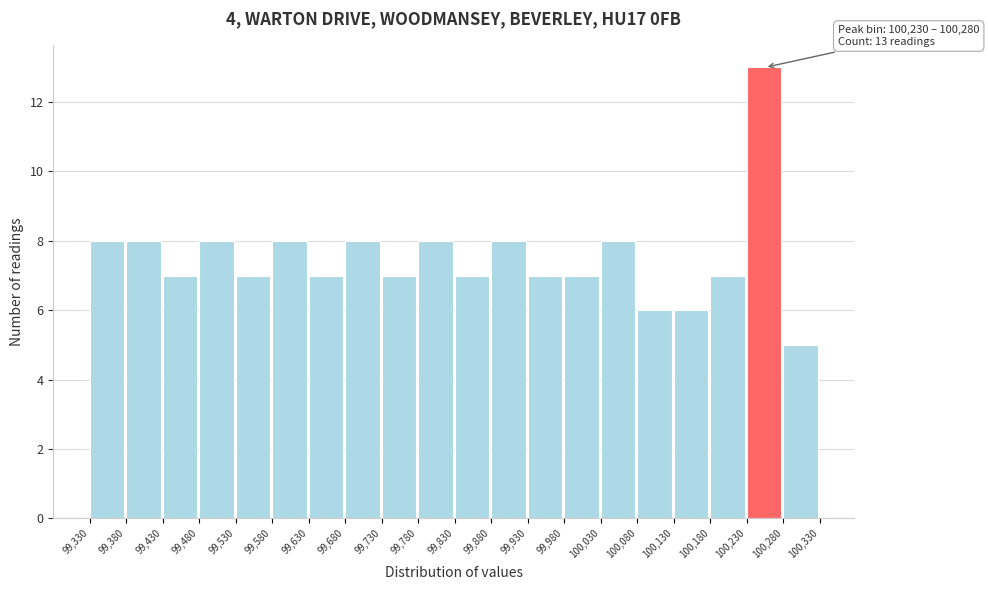

Over which range of the x-axis is the bar tallest?

100,230 to 100,280